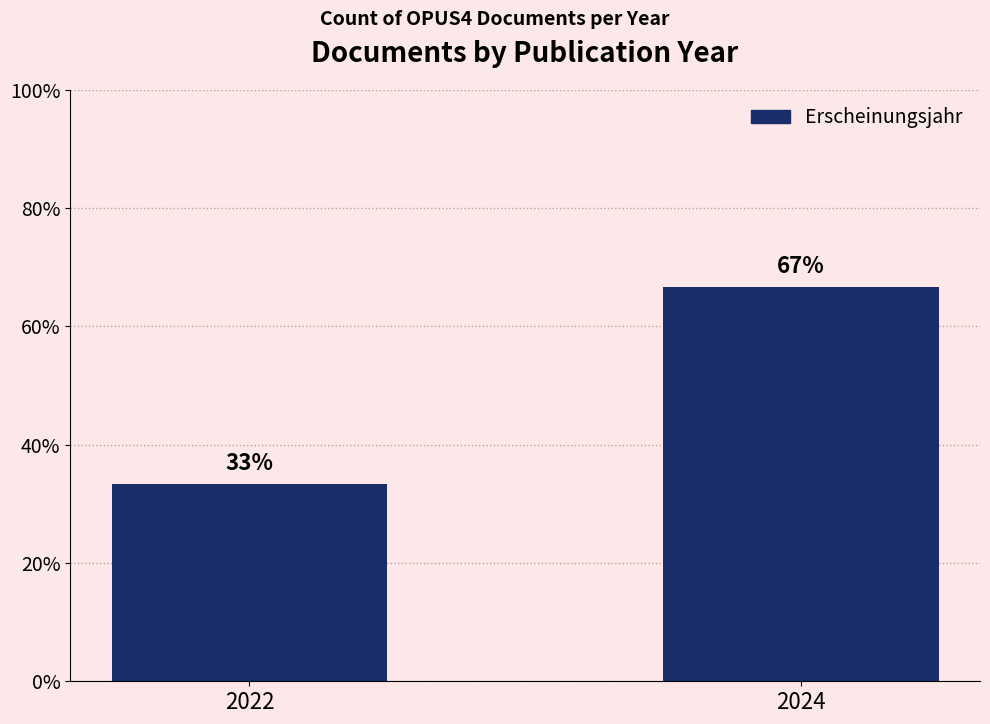

The chart shows a value of 16.9 at 2022. True or false?

False